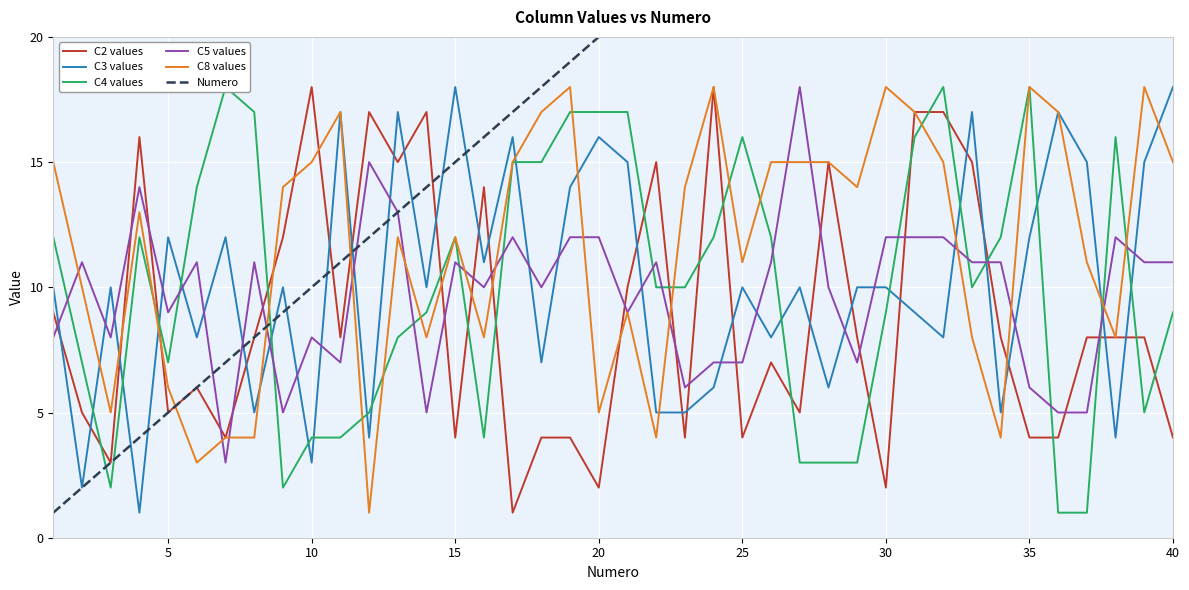

What is the value of the Numero point at the 19th from the left?

19